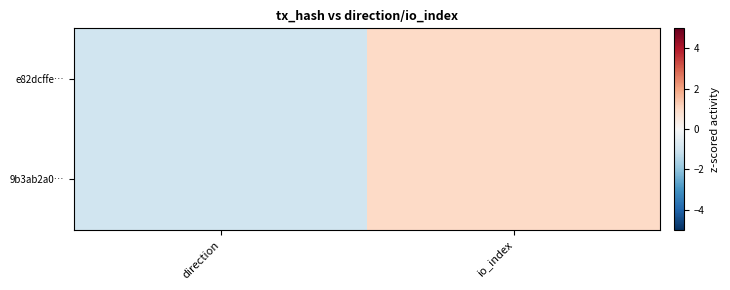

What is the total value across all series at direction?

-2